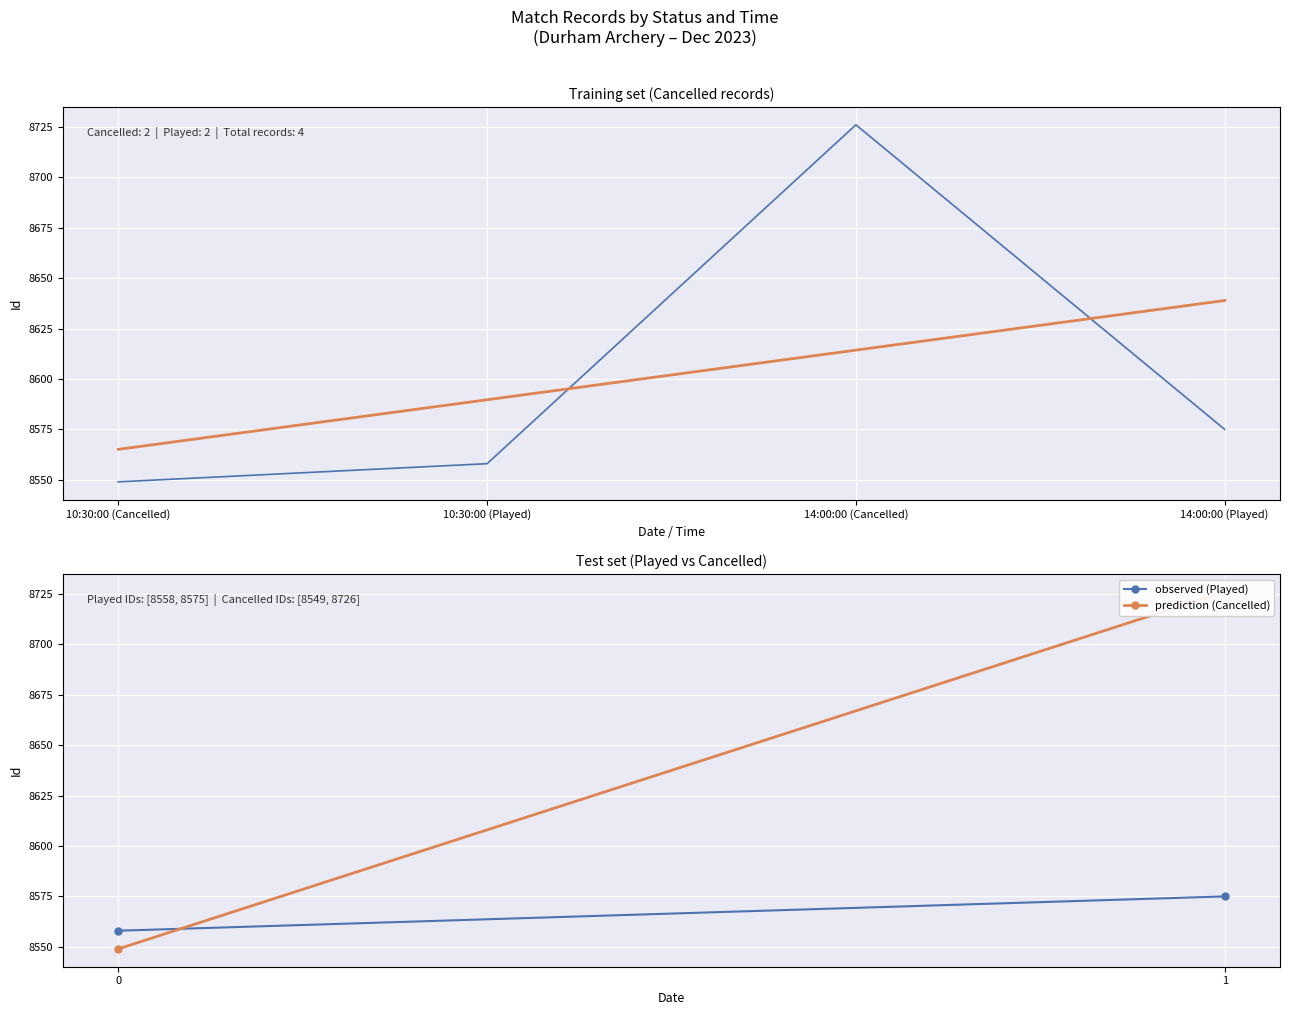

What is the total value across all series at 10:30:00 (Played)?

17147.7